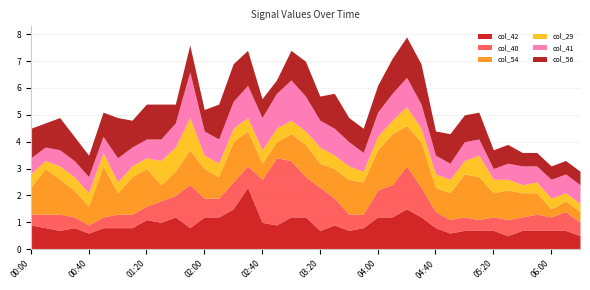

The col_40 series shows 0.6 at 05:50. True or false?

True